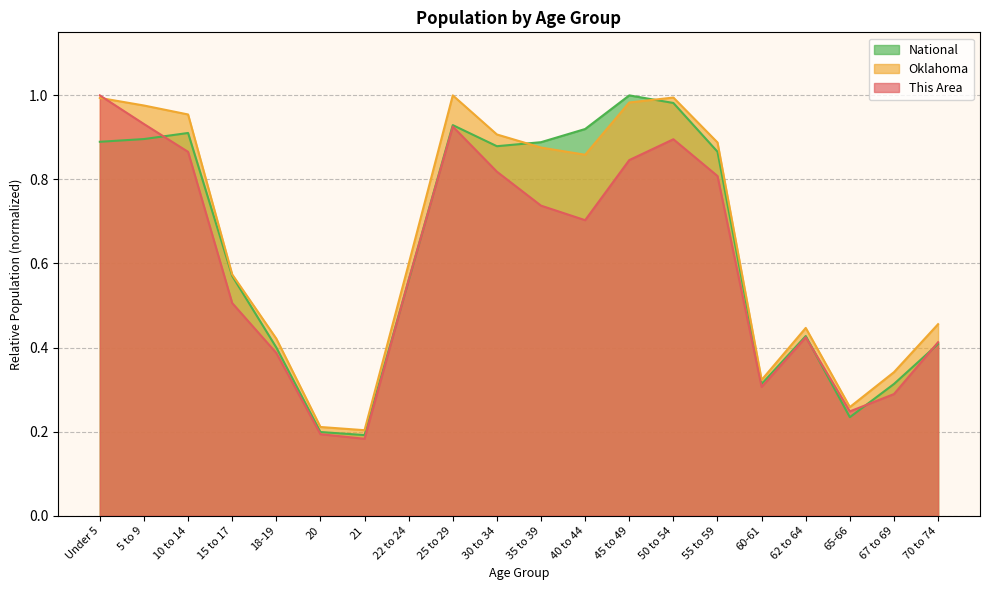

At which category does National reach its first local valley?

21